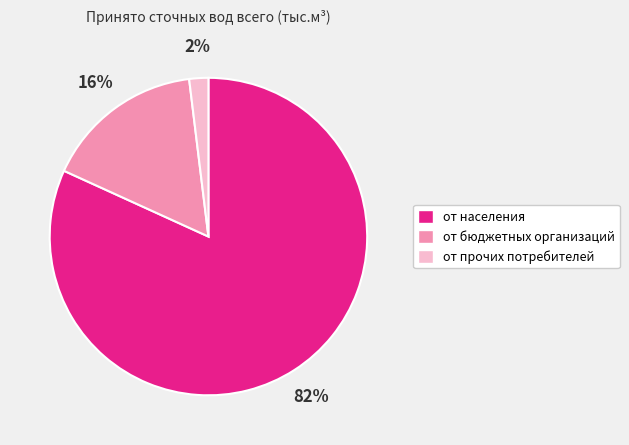

To the nearest percent, what portion does от бюджетных организаций represent?

16%